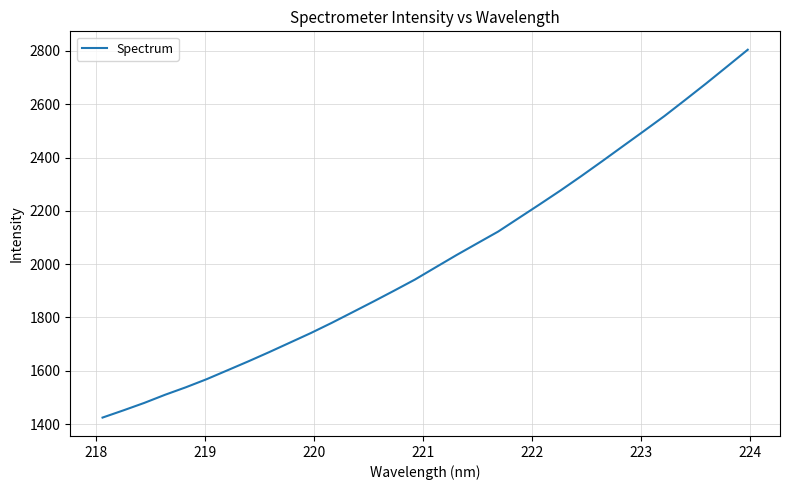

What is the minimum value shown in the chart?

1424.2